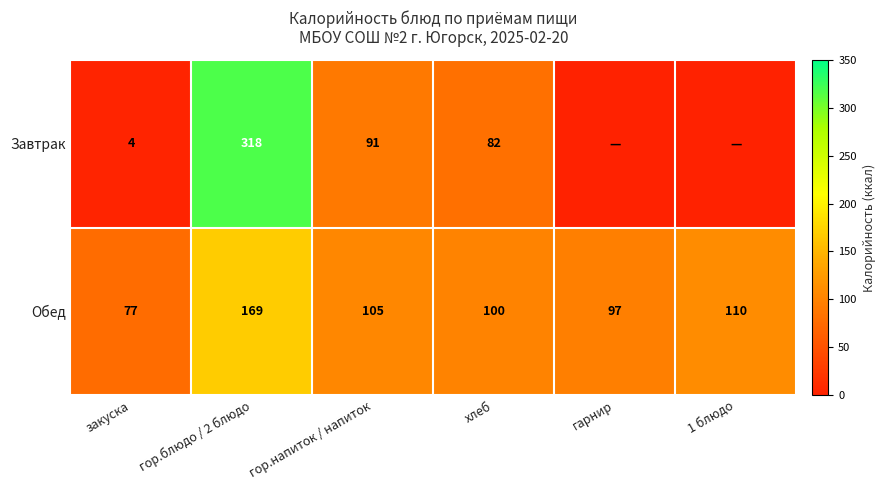

The value of Завтрак at гор.блюдо / 2 блюдо is 219.1. True or false?

False